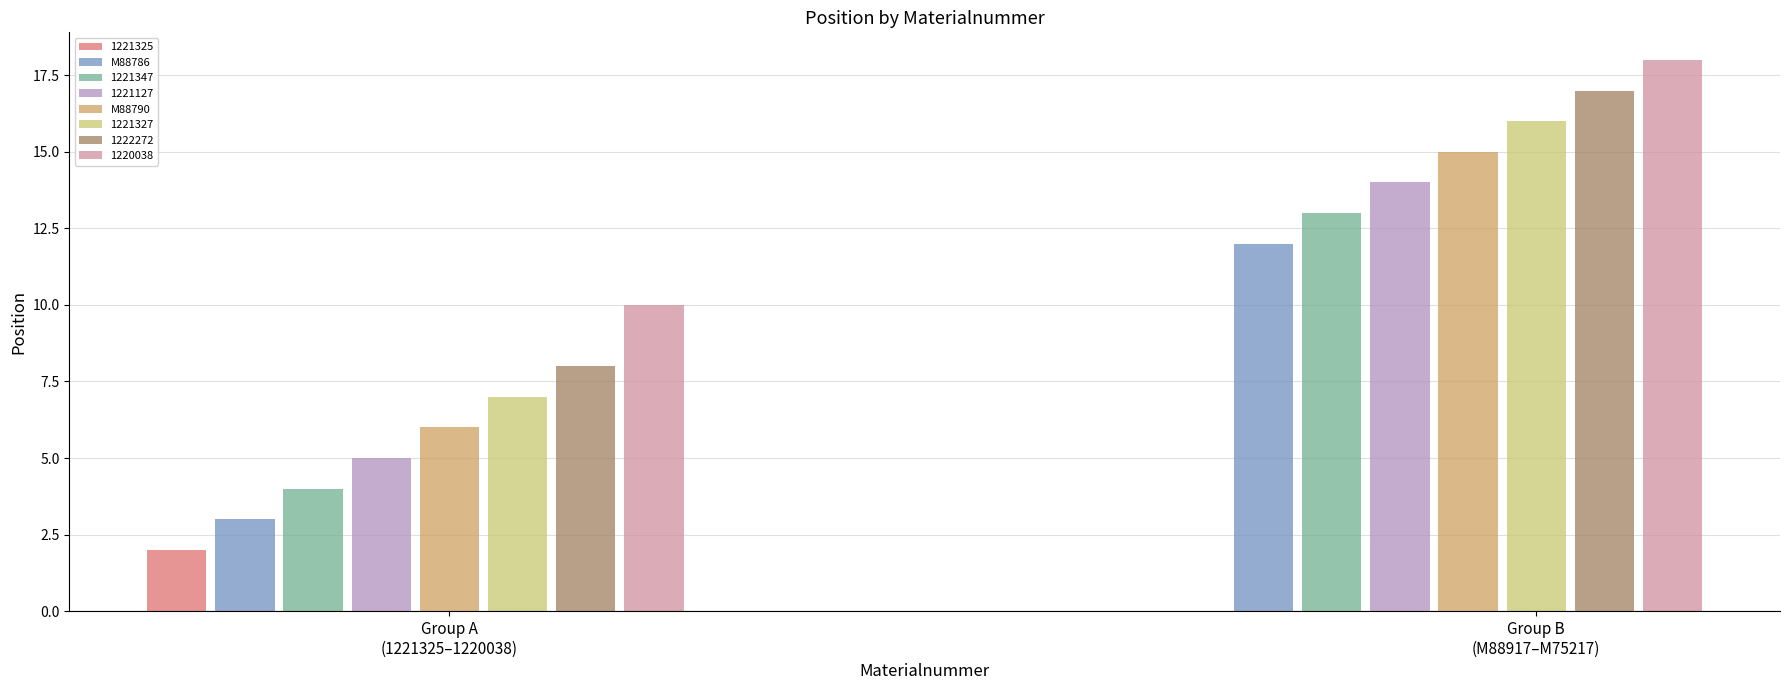

Between M88917 and M88790, which is larger?

M88917